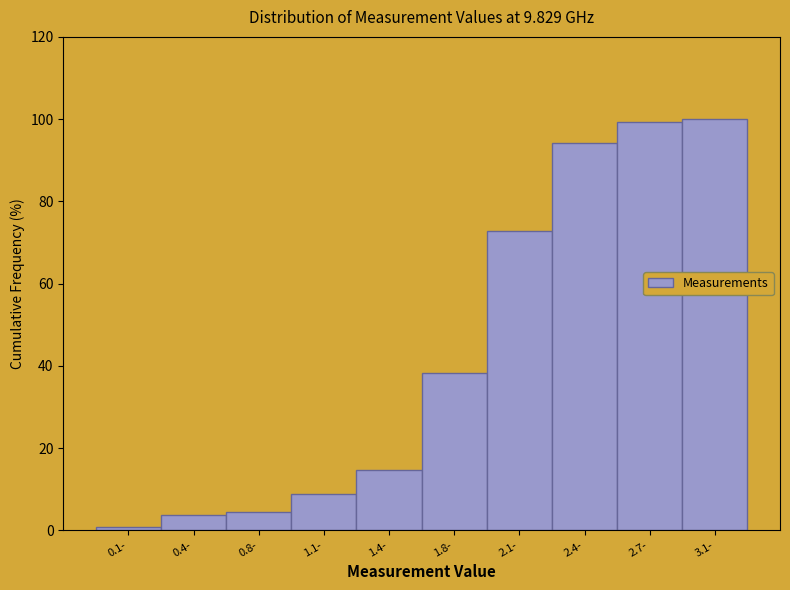

Reading right to left, what are all the values shown in this chart?

3.1-=100.0	2.7-=99.3	2.4-=94.1	2.1-=72.8	1.8-=38.2	1.4-=14.7	1.1-=8.8	0.8-=4.4	0.4-=3.7	0.1-=0.7